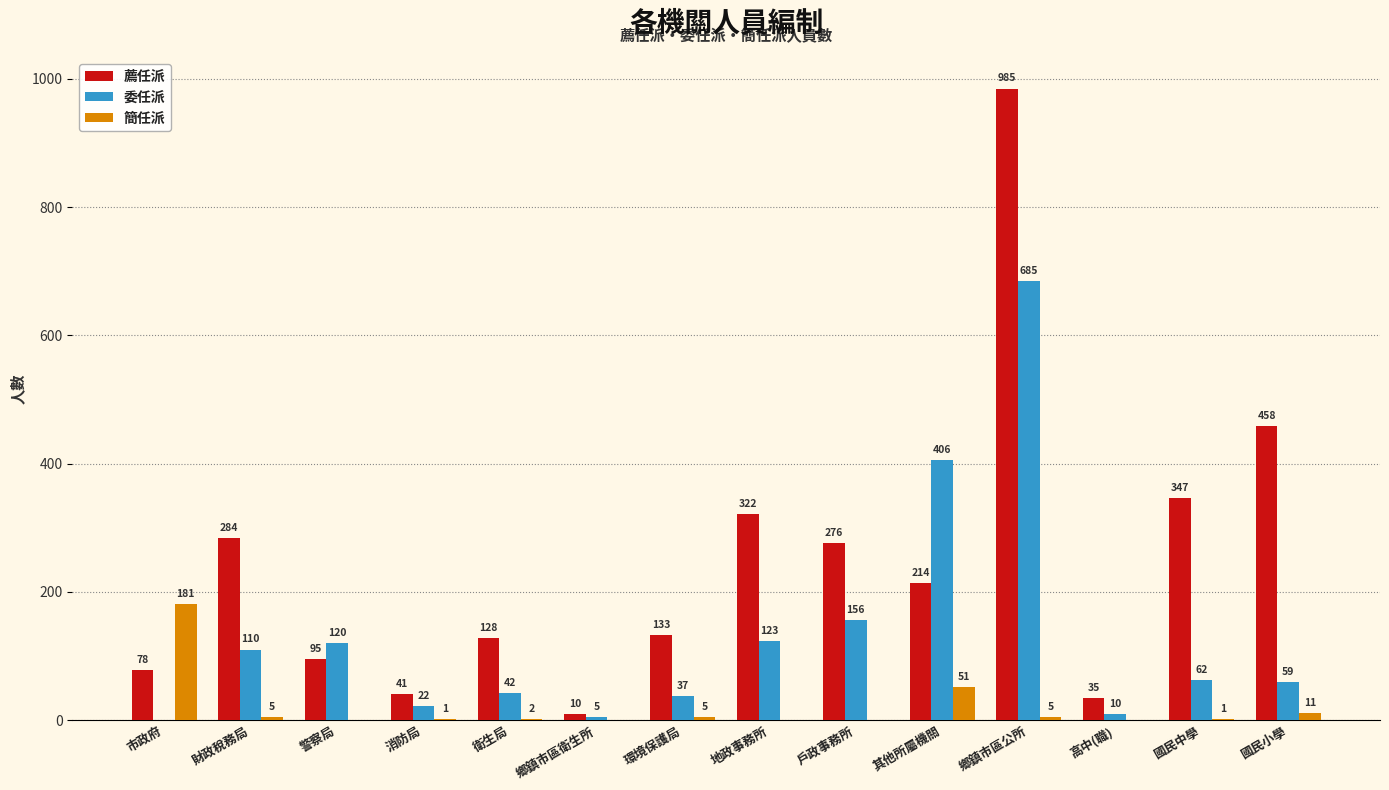

What is the total value across all series at 財政稅務局?

399